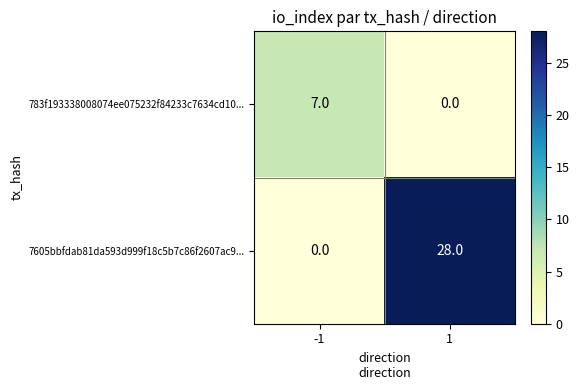

Is it true that 783f193338008074ee075232f84233c7634cd10... equals 4 at -1?

False